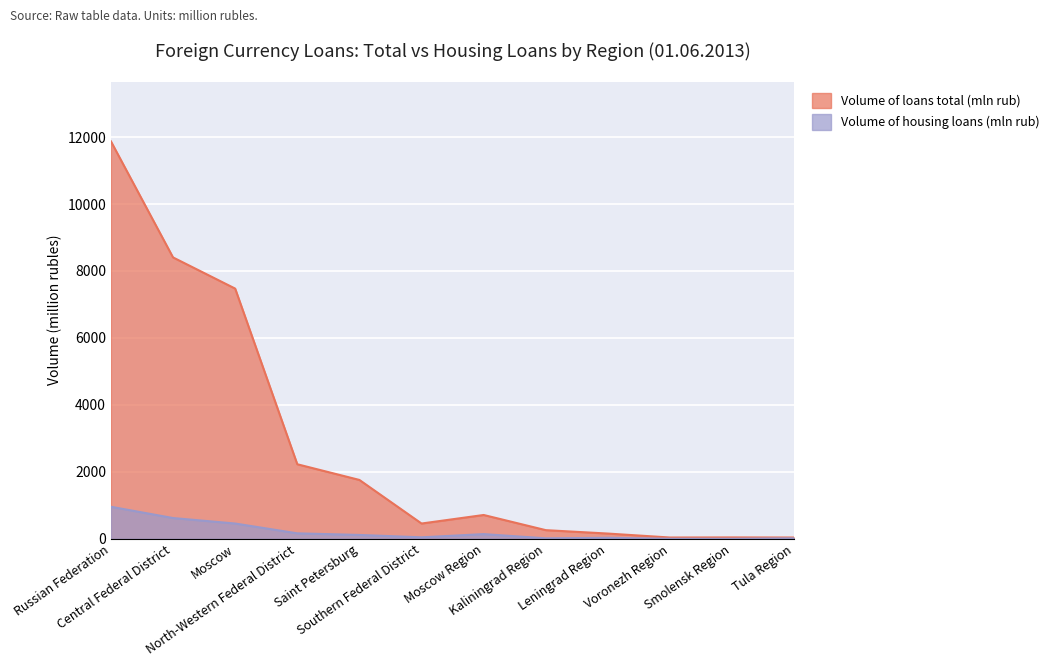

The Volume of loans total (mln rub) series shows 37 at Voronezh Region. True or false?

True